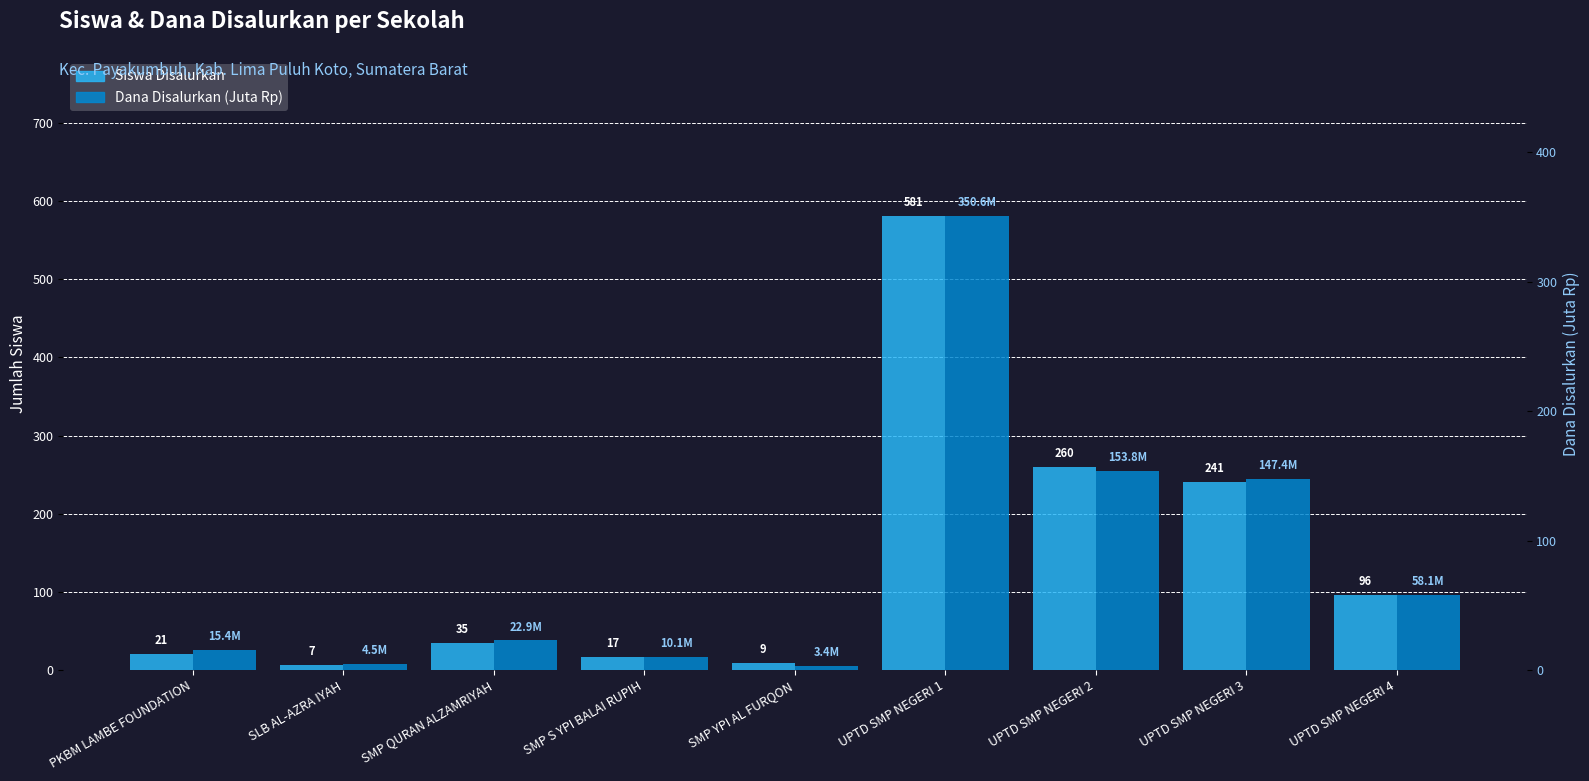

What is the difference between the maximum and second lowest values in the Siswa Disalurkan series?

572.0